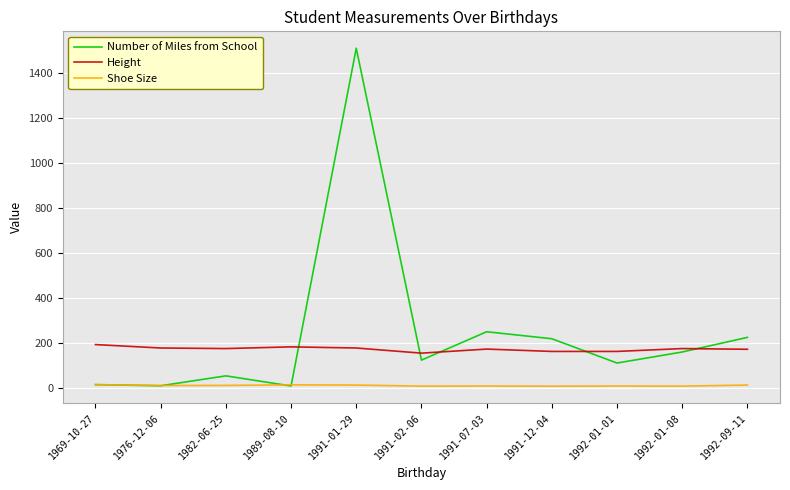

Between 1982-06-25 and 1991-12-04, which series saw the biggest shift?

Number of Miles from School